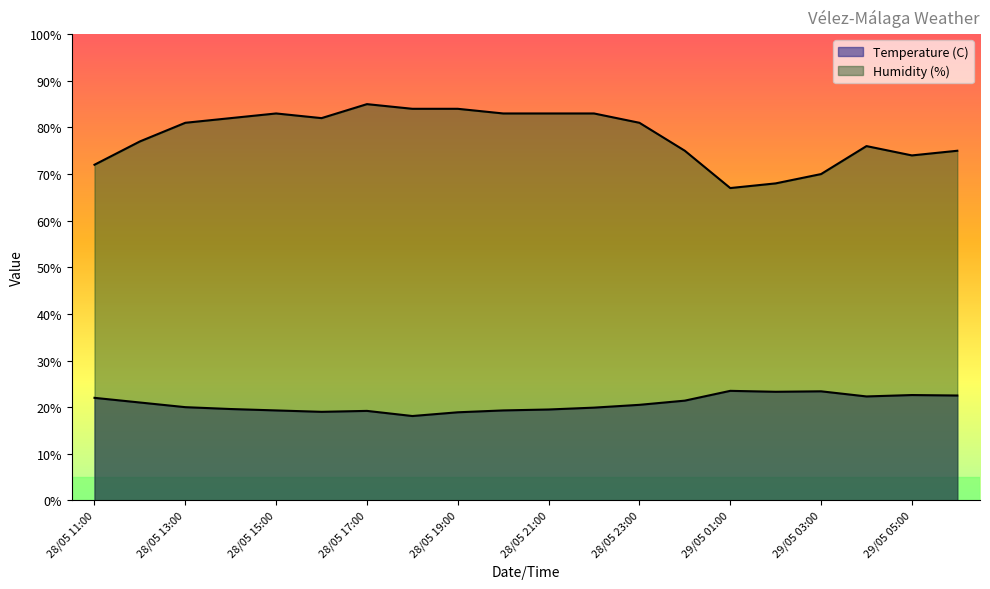

Count the number of categories in the chart.

20